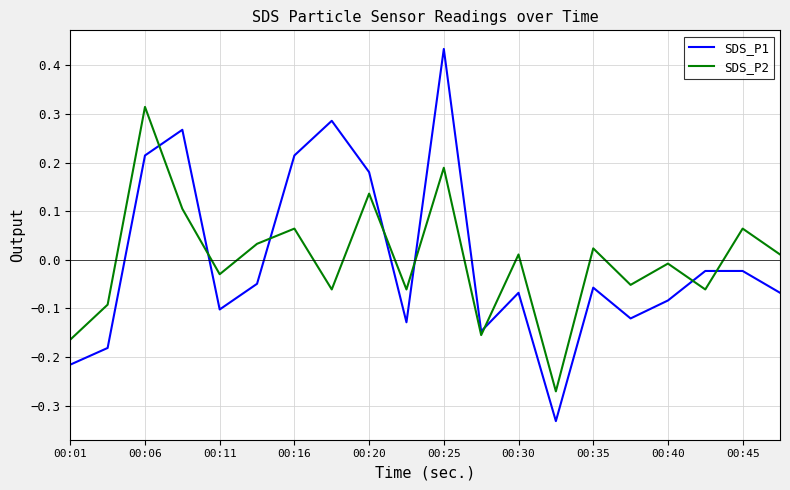

Does the chart display data point markers on the line(s)?

No